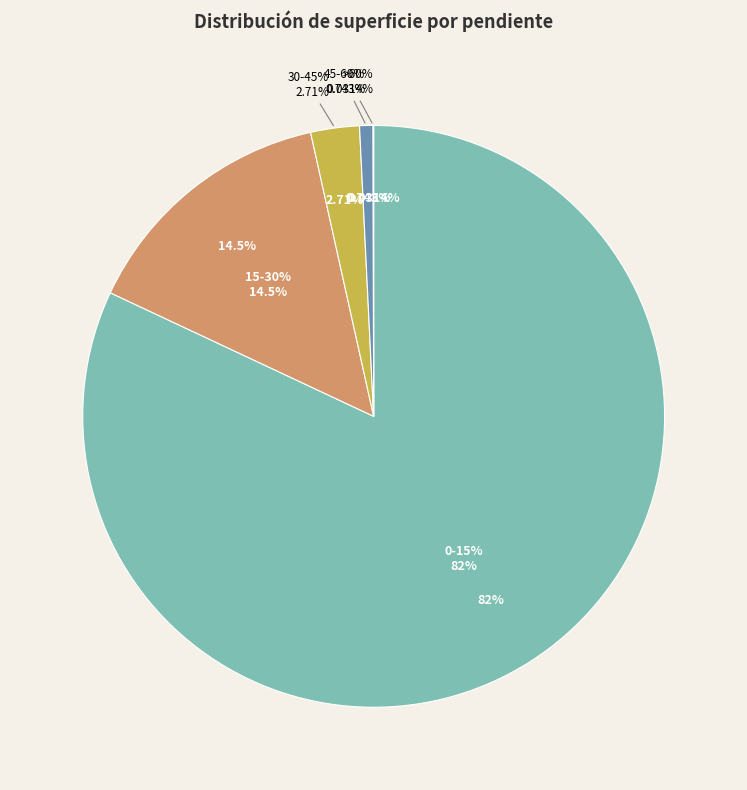

Which slice is the smallest?

>60%